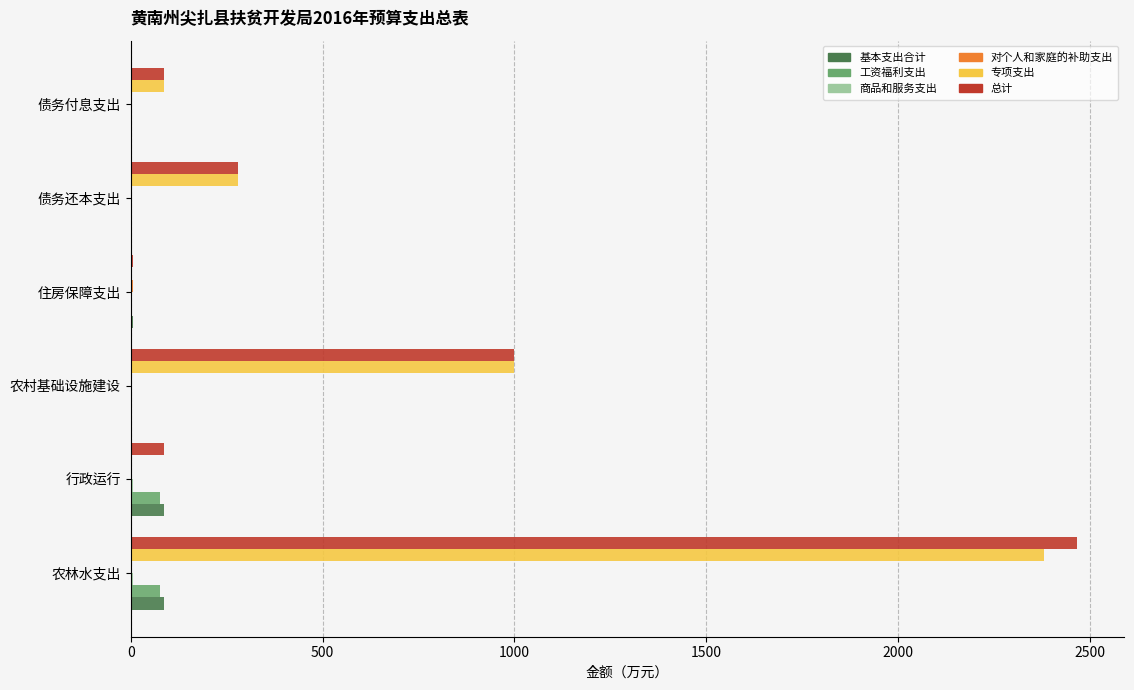

True or false: 基本支出合计 has a value of 0.0 at 农村基础设施建设.

True